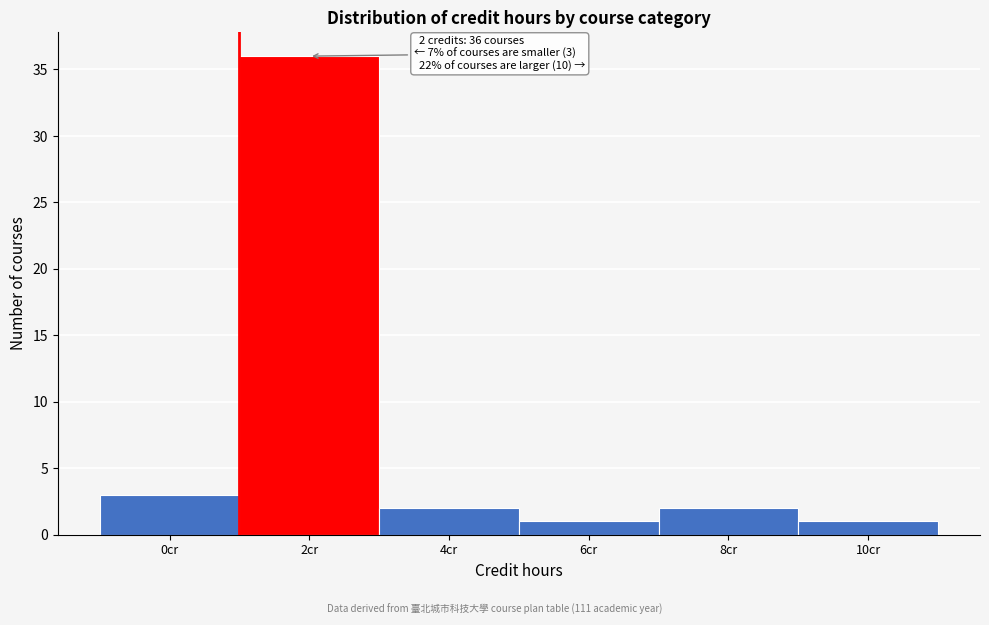

Reading left to right, what are all the values shown in this chart?

3	36	2	1	2	1